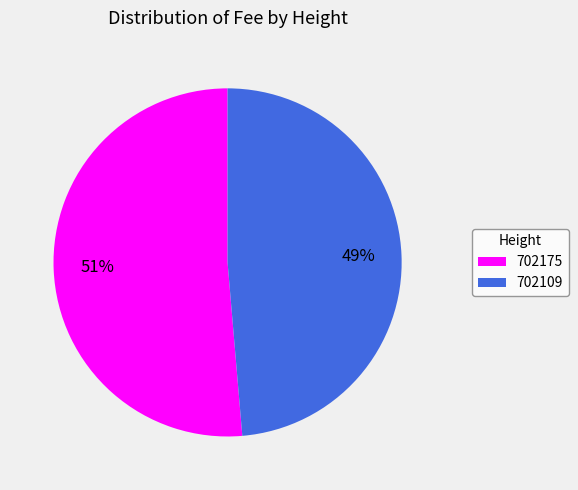

How many segments does this pie chart have?

2